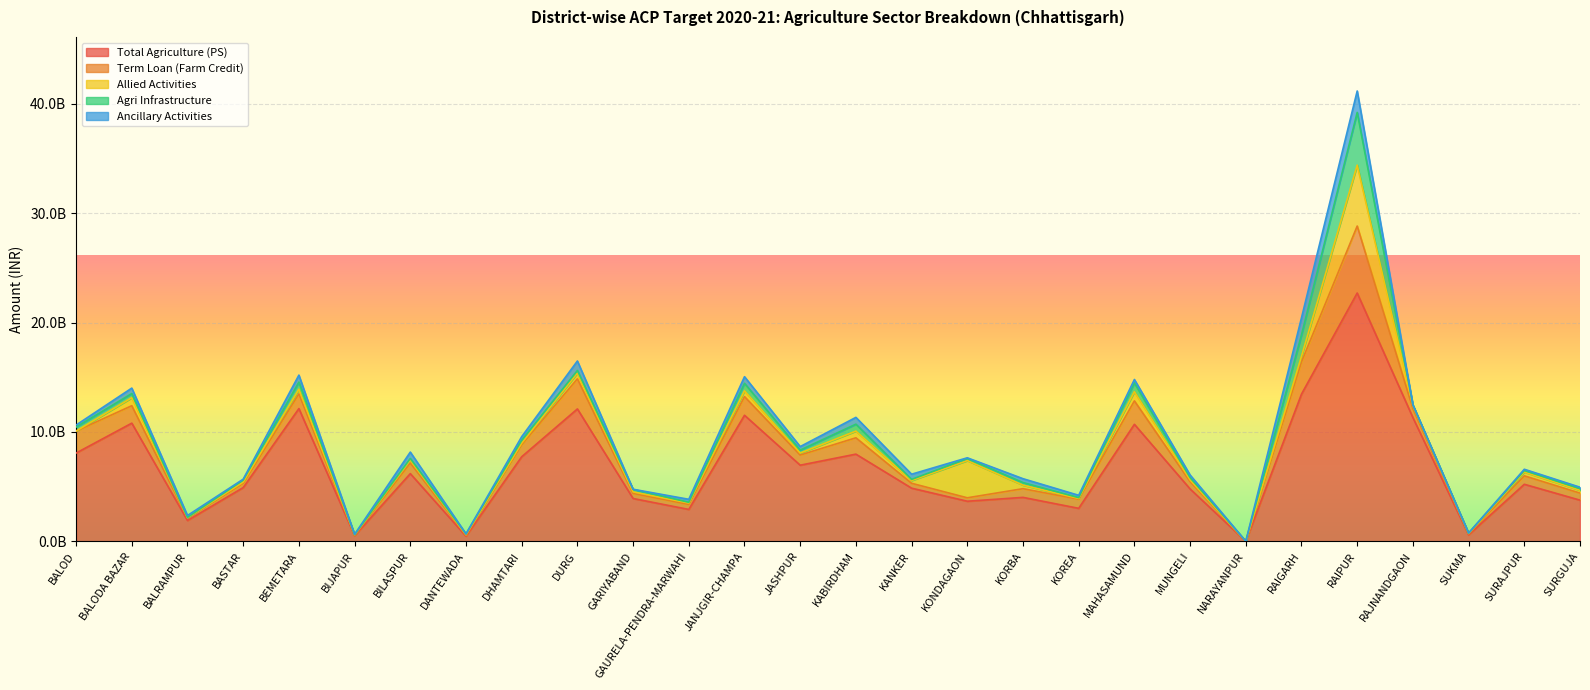

What is the label of the 8th point from the left?

DANTEWADA